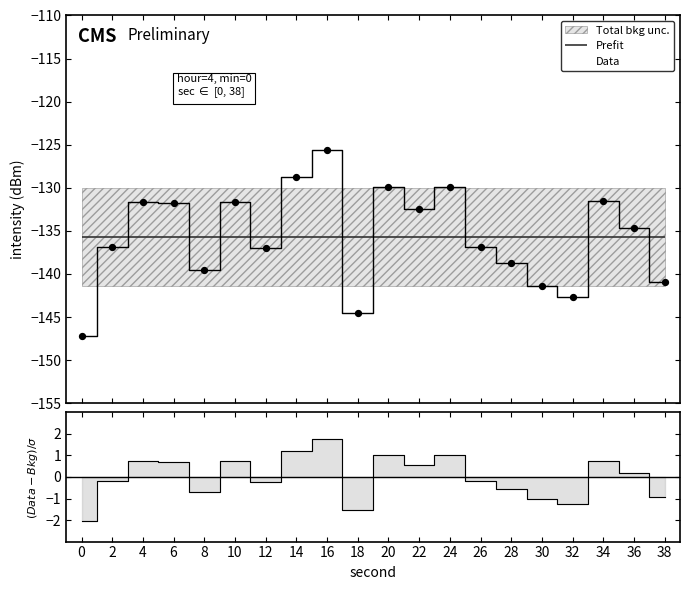

Which has a higher value, 38 or 8?

8